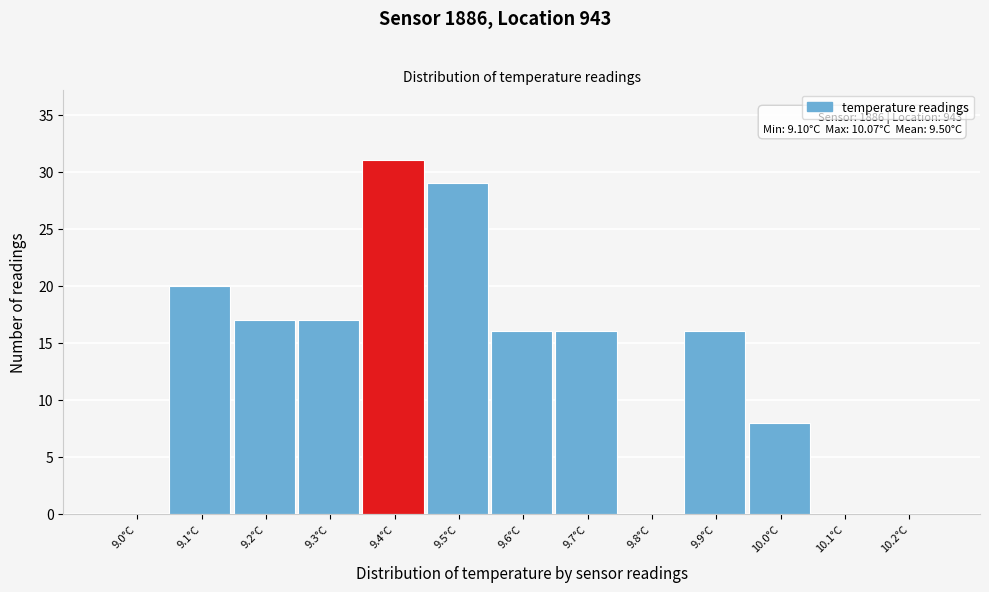

Reading left to right, extract all data points from this chart.

9.0°C=0	9.1°C=20	9.2°C=17	9.3°C=17	9.4°C=31	9.5°C=29	9.6°C=16	9.7°C=16	9.8°C=0	9.9°C=16	10.0°C=8	10.1°C=0	10.2°C=0